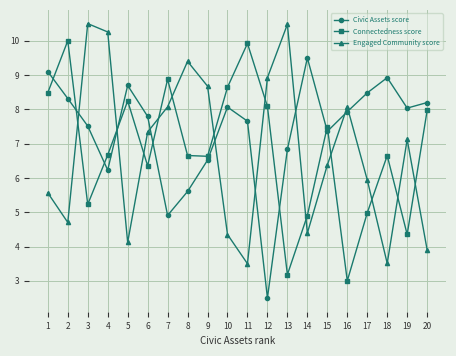

Between which two adjacent categories do Civic Assets score and Engaged Community score first intersect?

2 and 3